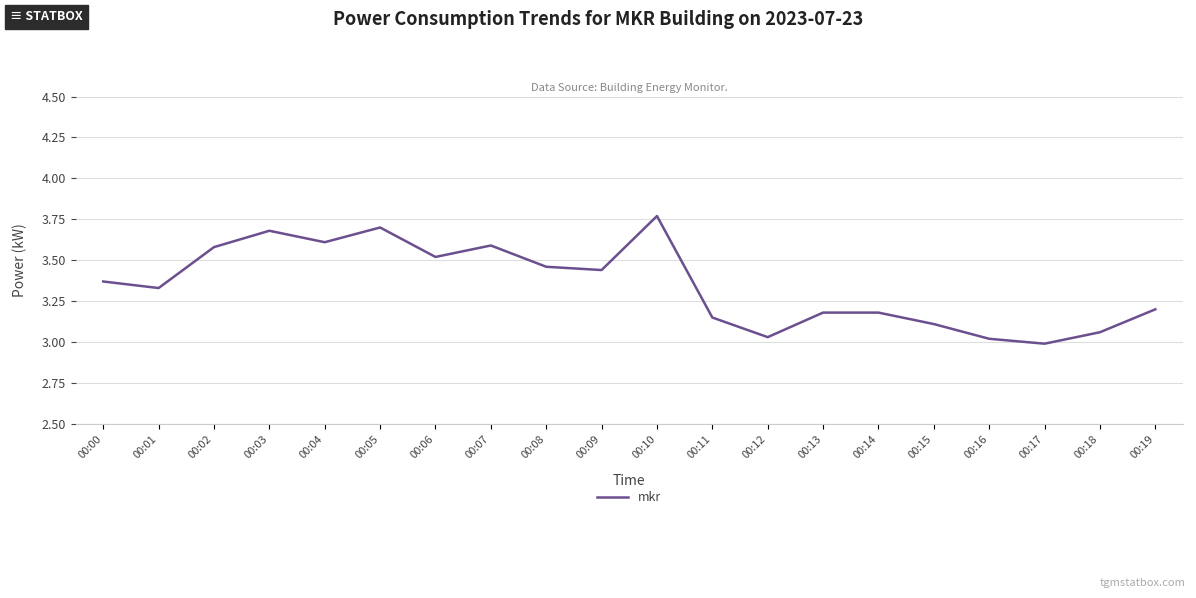

What is the ratio of the value at 00:06 to the value at 00:16?

1.2